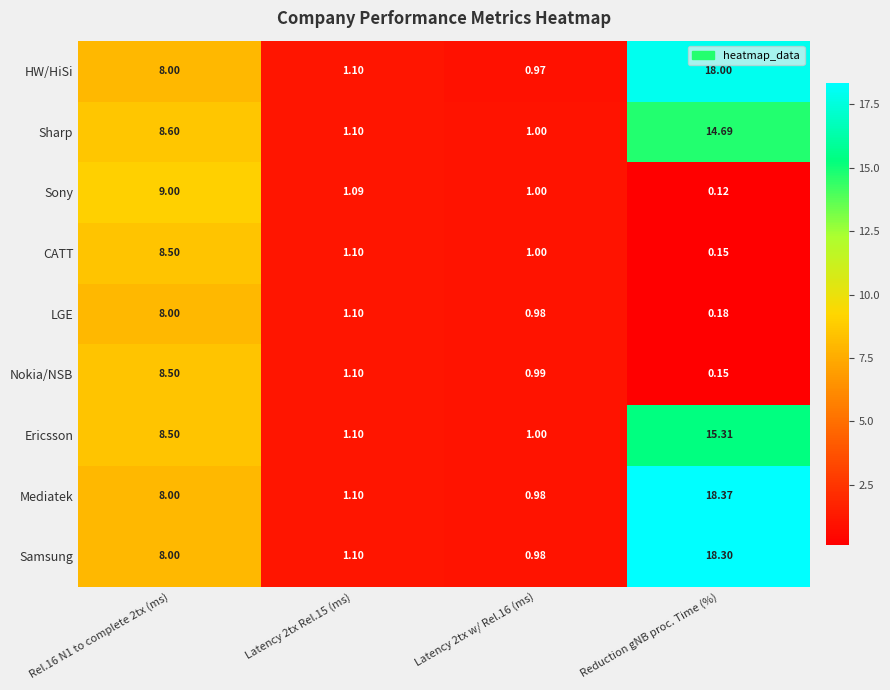

Which category has the lowest value in the CATT series?

Reduction gNB proc. Time (%)